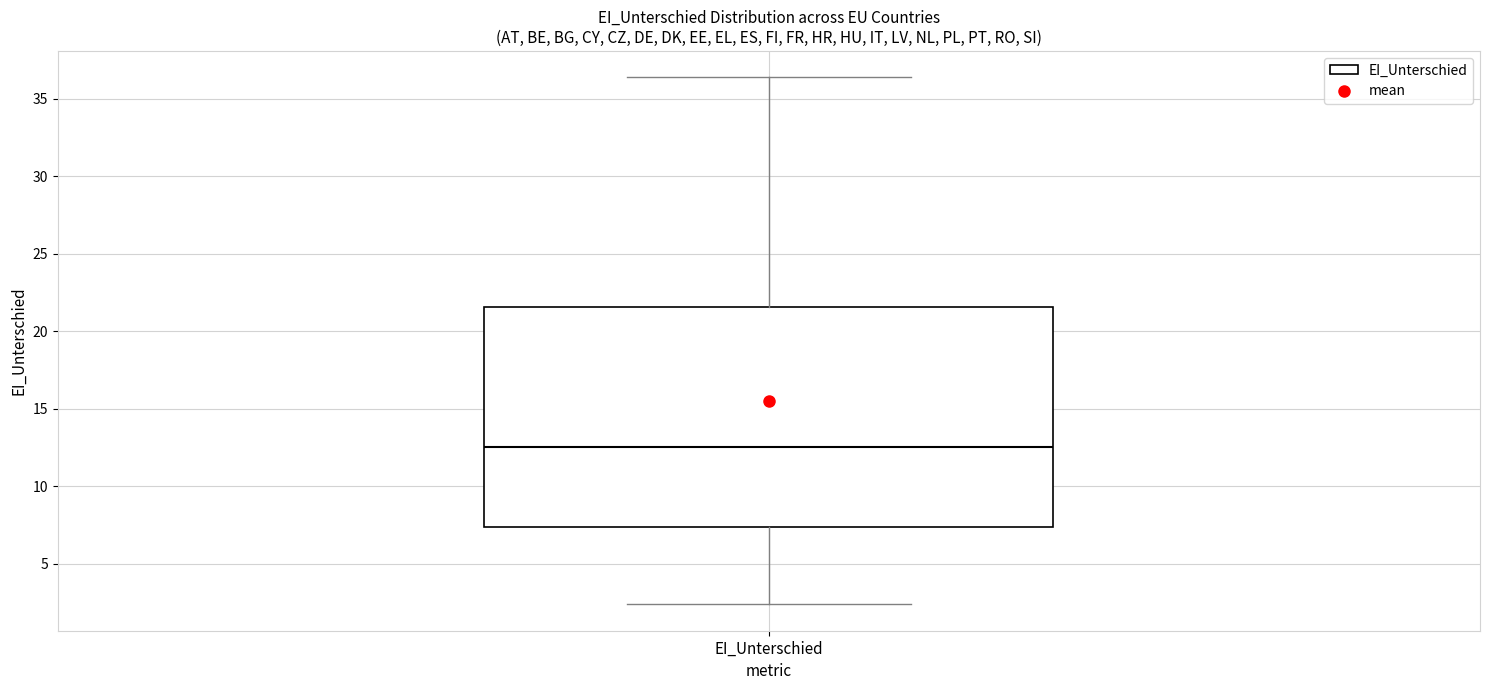

Read this box plot against the y-axis: the position of the median line, the range covered by the box, and the ends of both whiskers. The values are not printed on the chart, so give them approximately, as read against the axis.

median 12.5, box 7.5 to 21.5, whiskers 2.5 to 36.5